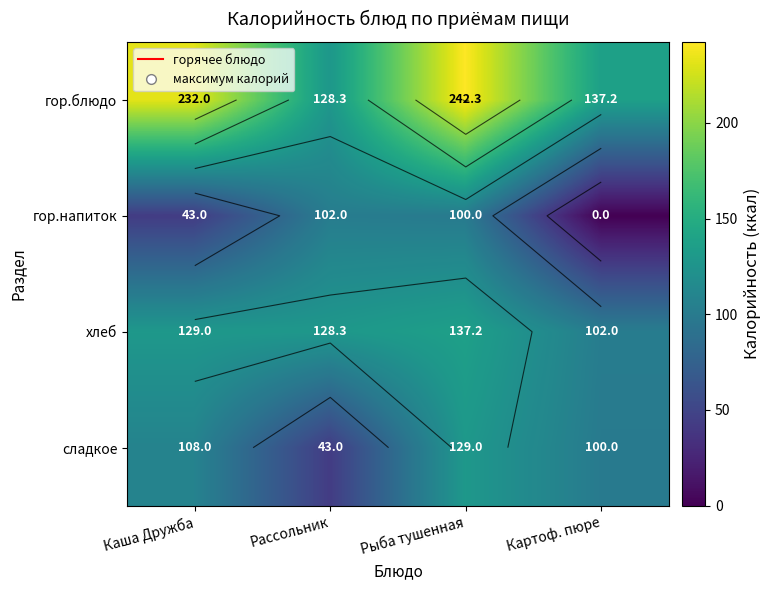

What is the maximum value shown in the chart?

242.3